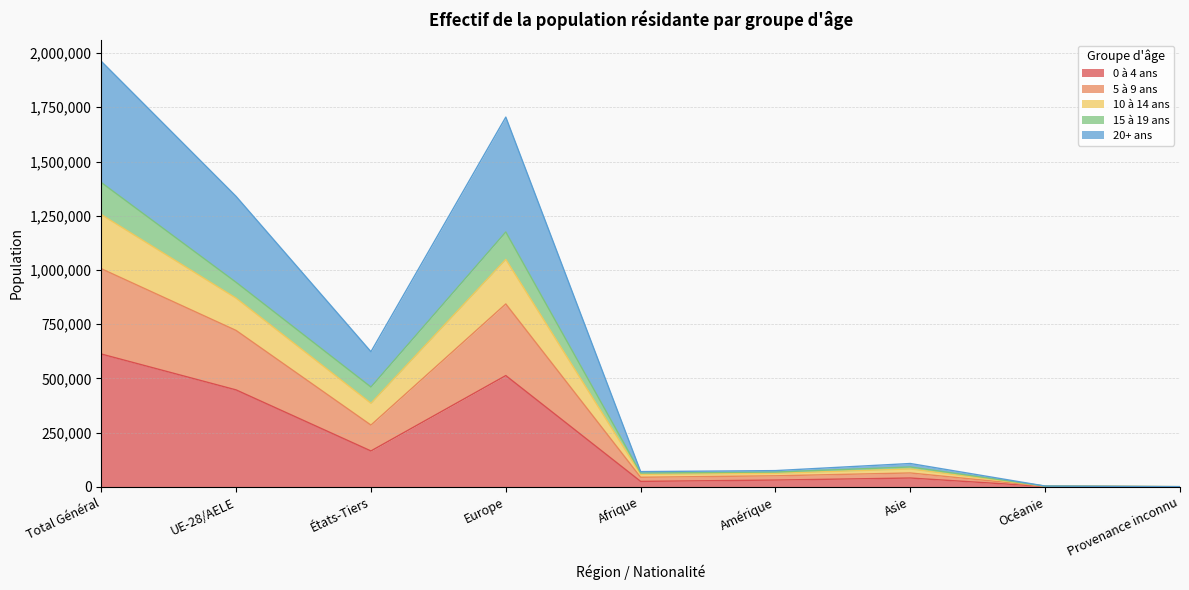

At which label does 0 à 4 ans reach its peak?

Total Général